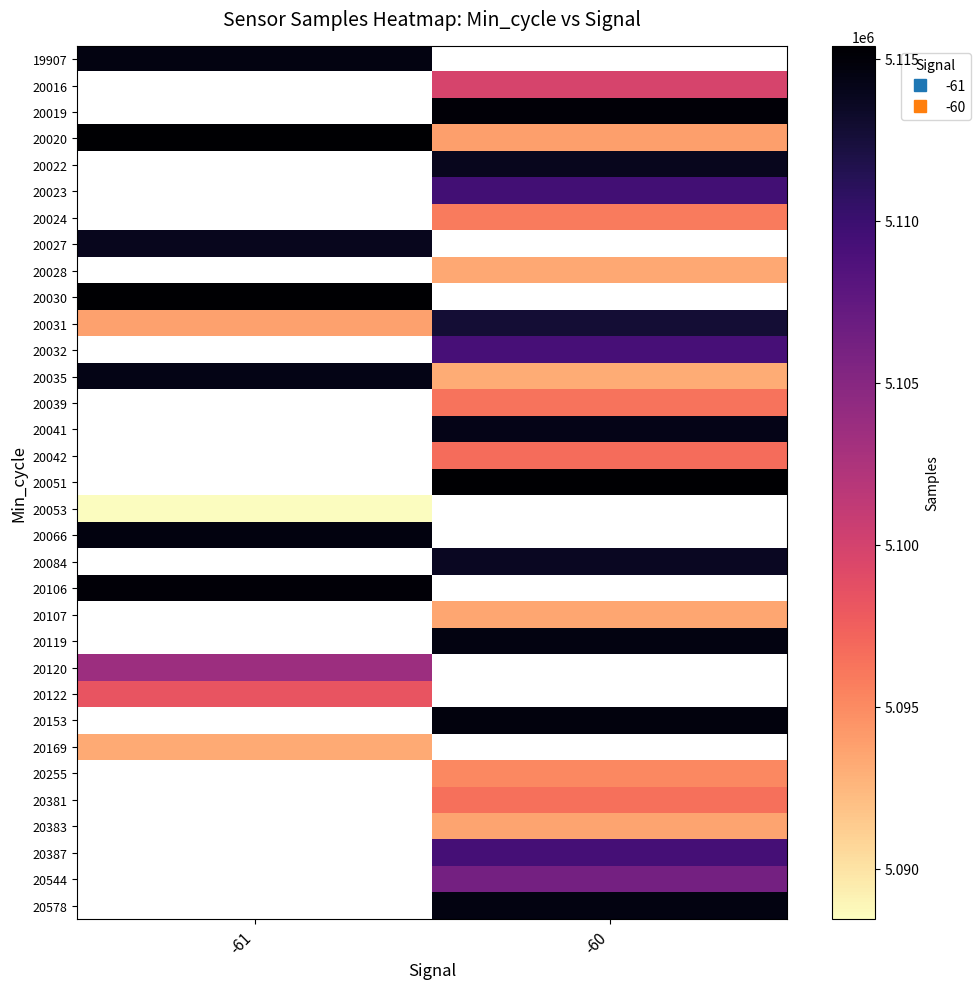

The 20031 series shows 8878848.6 at -60. True or false?

False